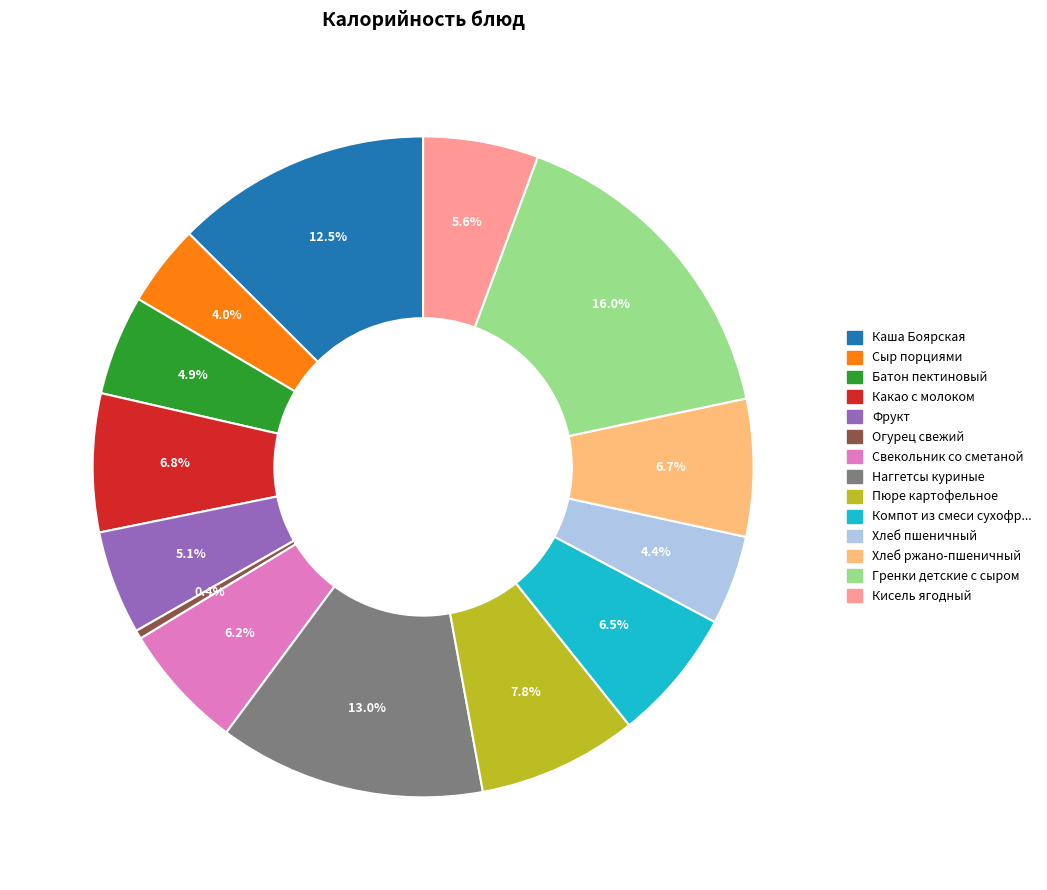

Is there a majority slice in this chart?

No